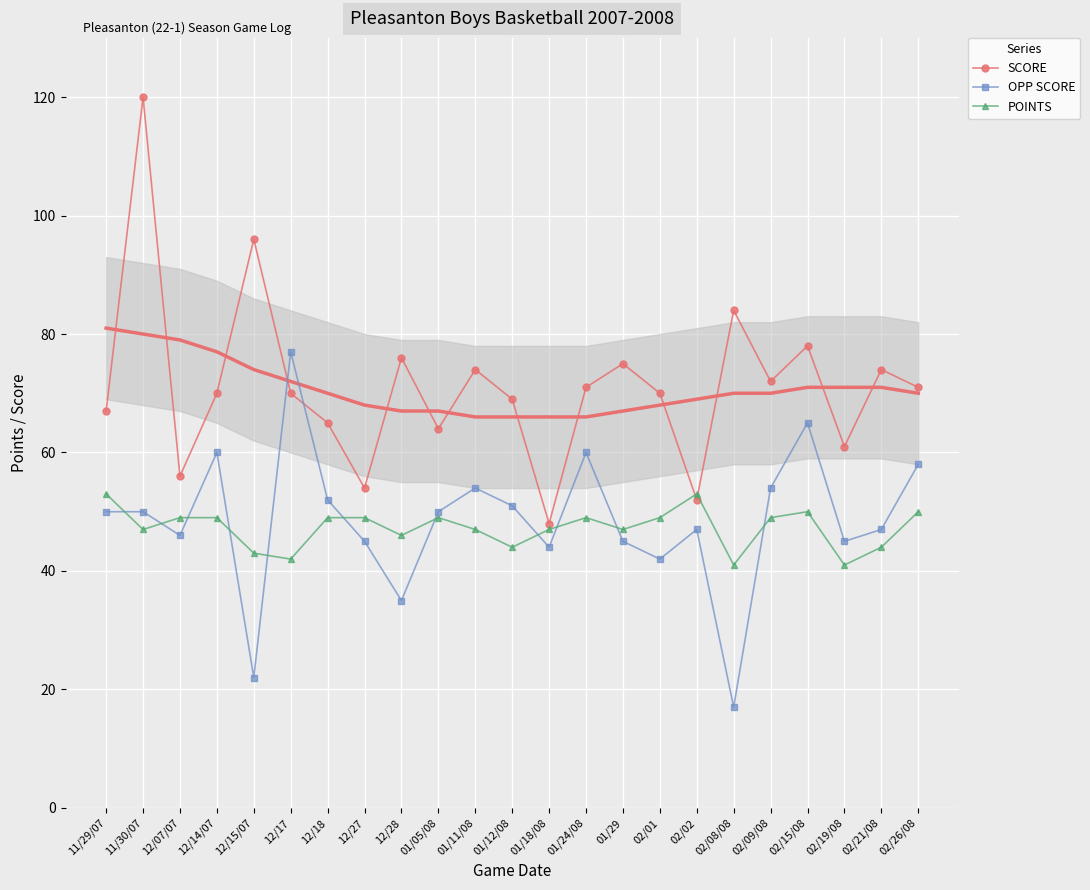

Where is the first local maximum for OPP SCORE?

12/14/07